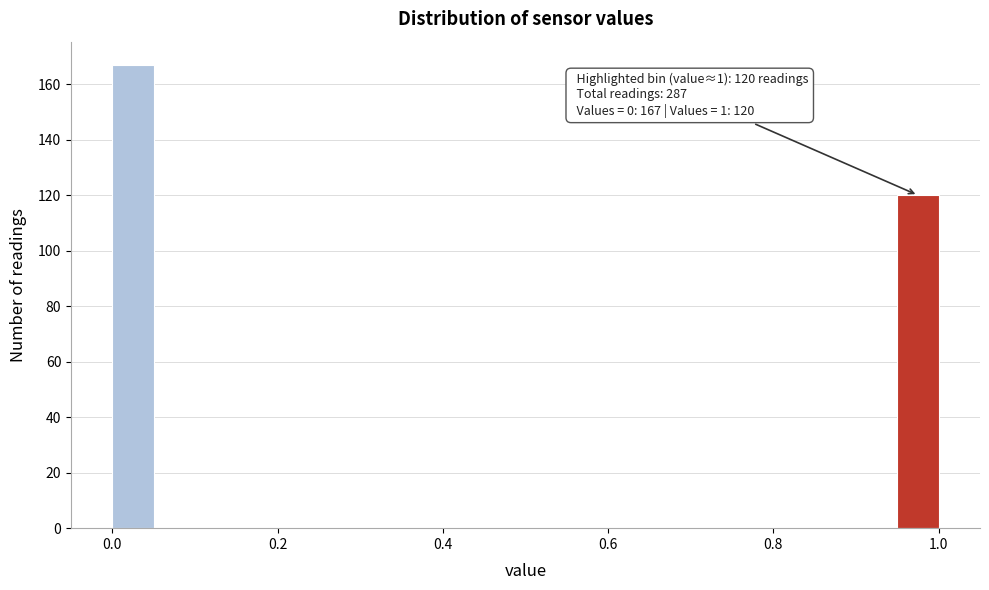

Around what value on the x-axis is the tallest bar? Give the approximate position of its centre, as read against the axis.

0.02